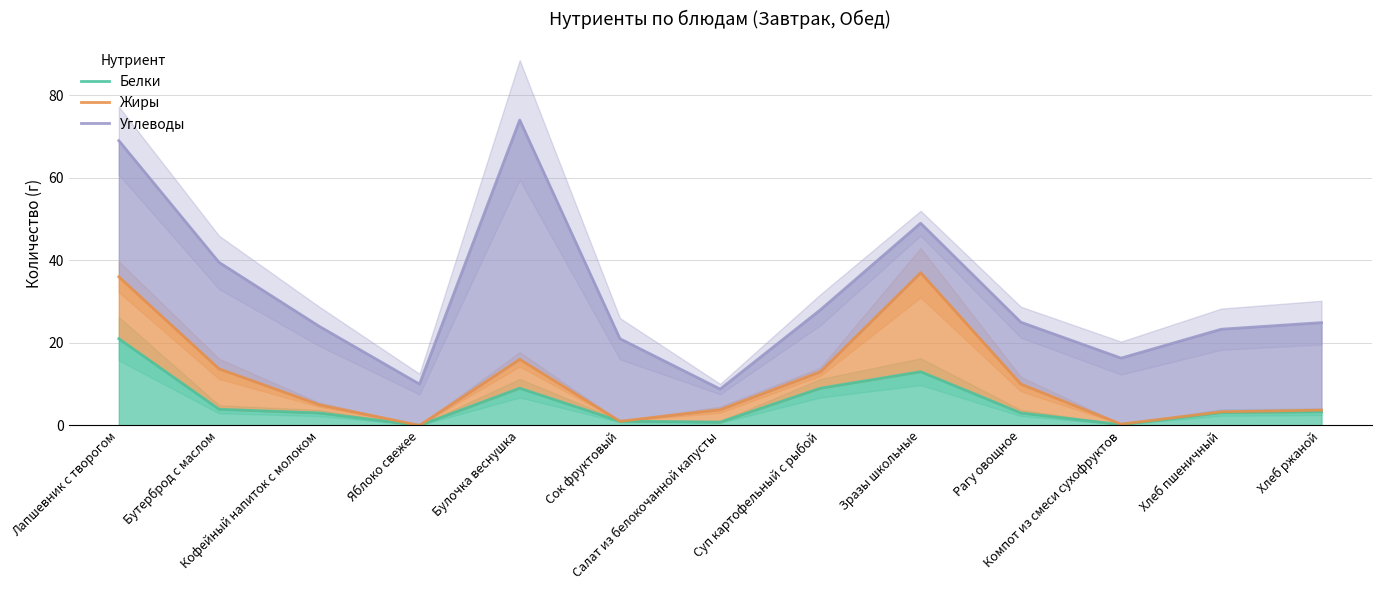

Rank the series by their maximum value, from lowest to highest.

Белки, Жиры, Углеводы